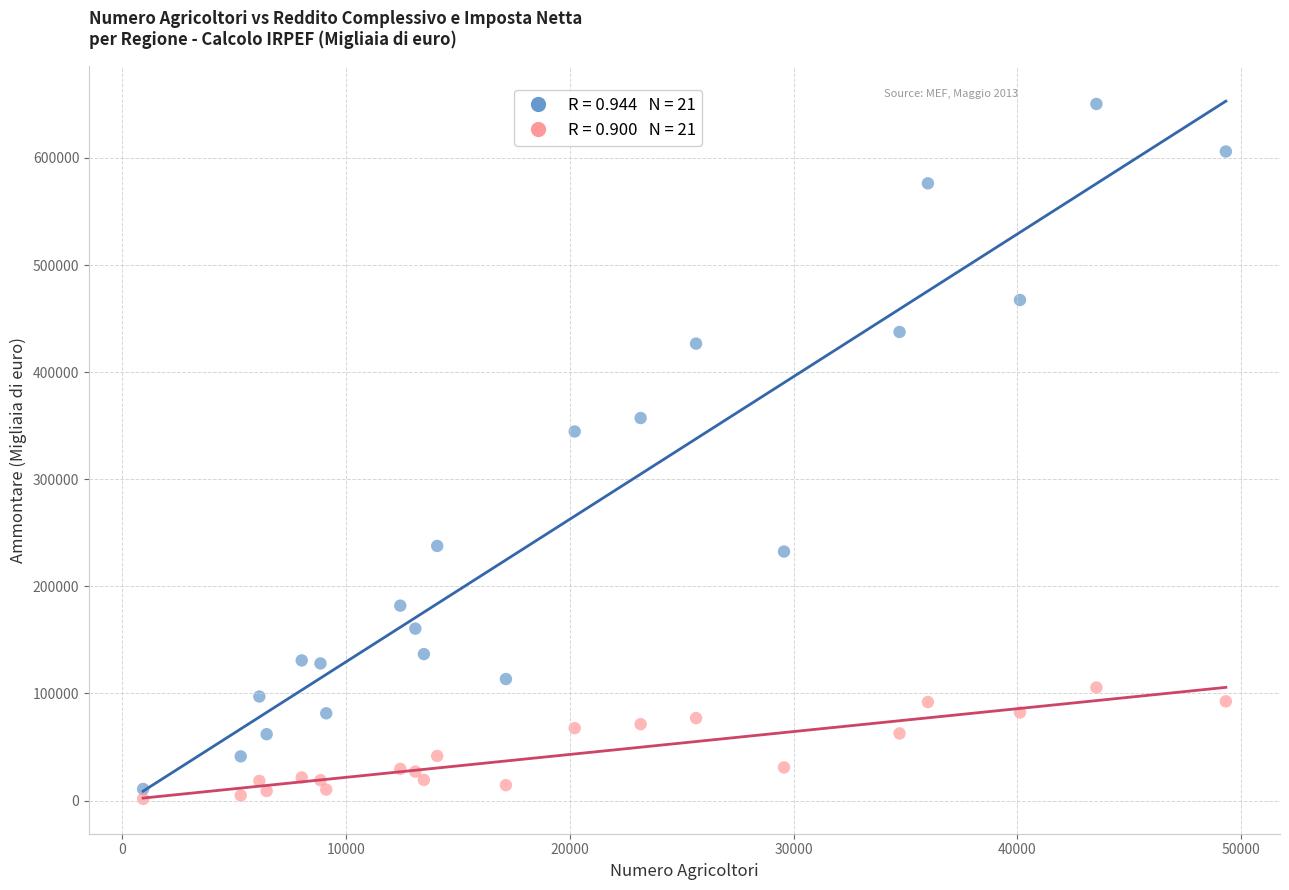

Across all data points, what is the range of X values (max minus min)?

48378